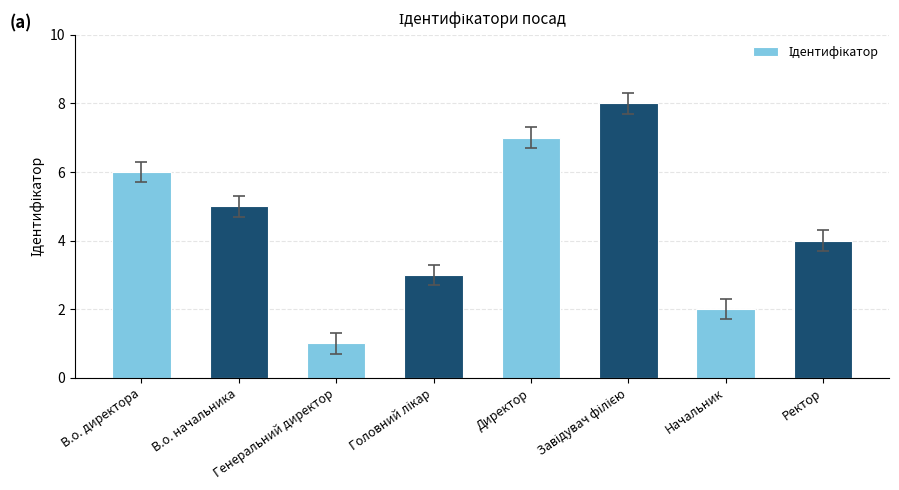

Reading left to right, transcribe all the data shown in this chart.

6	5	1	3	7	8	2	4